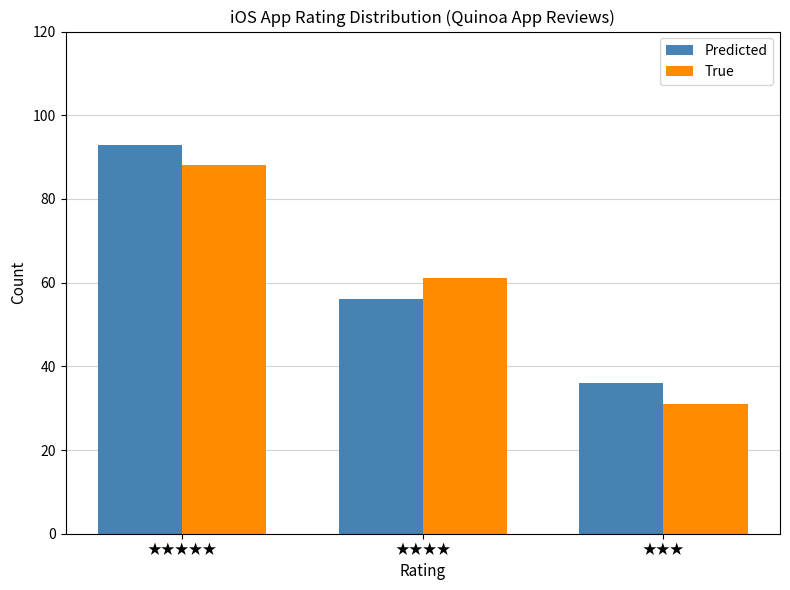

Where does the True series first go above 61?

★★★★★